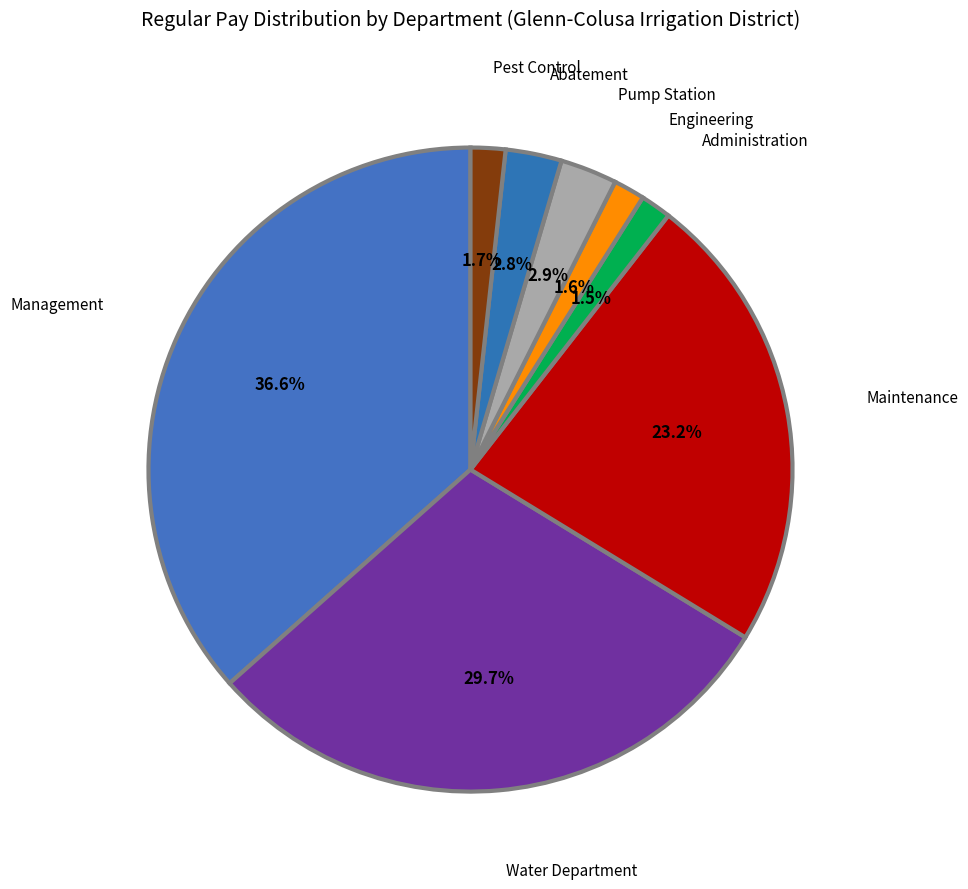

To the nearest percent, what is the difference between the Pump Station and Management slice percentages?

34%